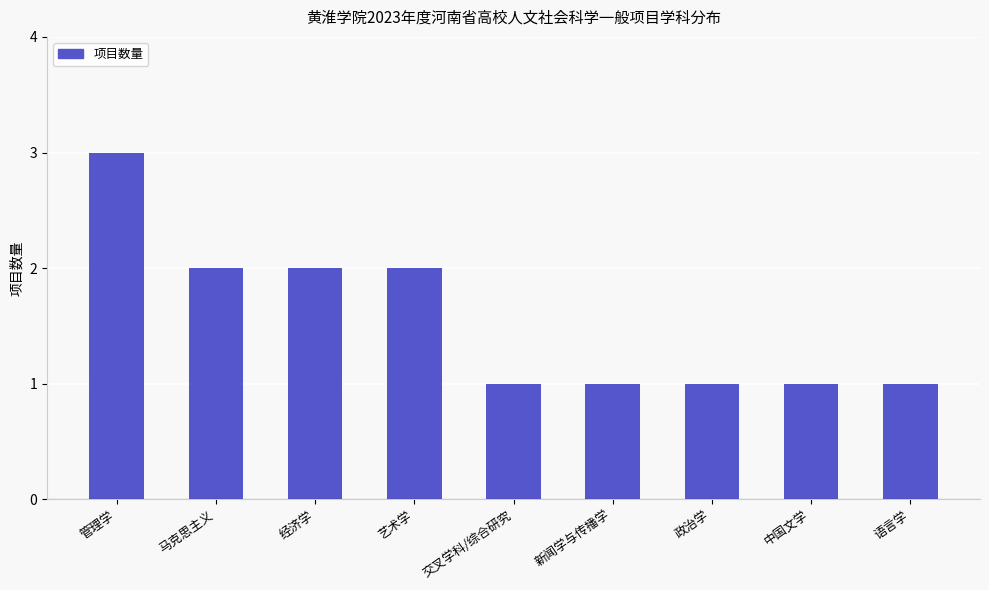

What is the maximum value shown in the chart?

3